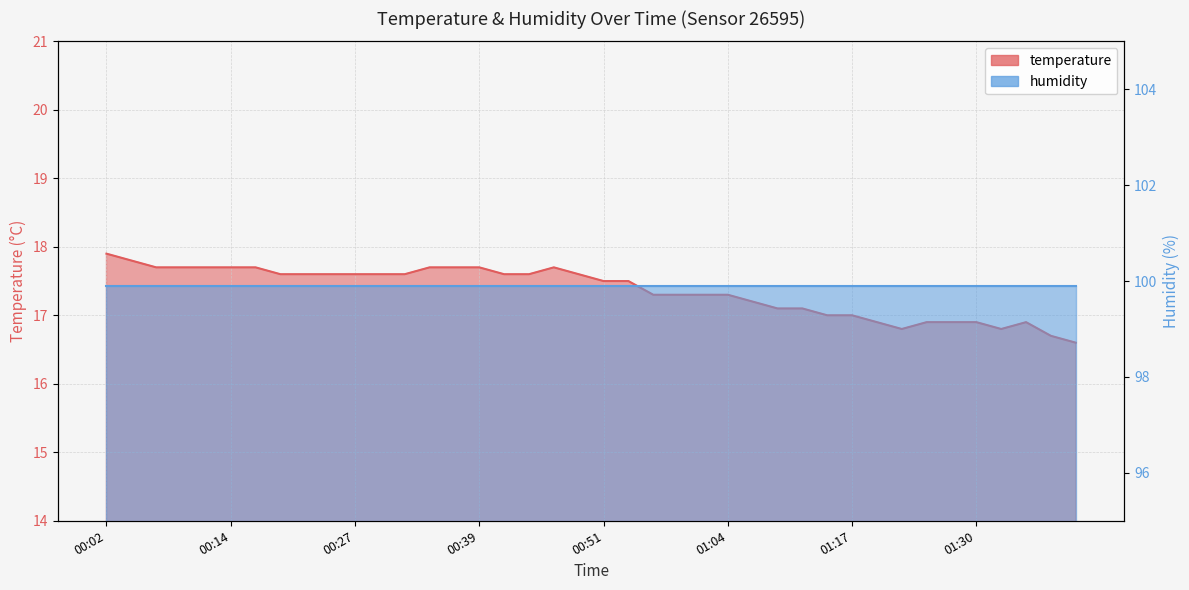

The value at 01:33 is 16.8. True or false?

True